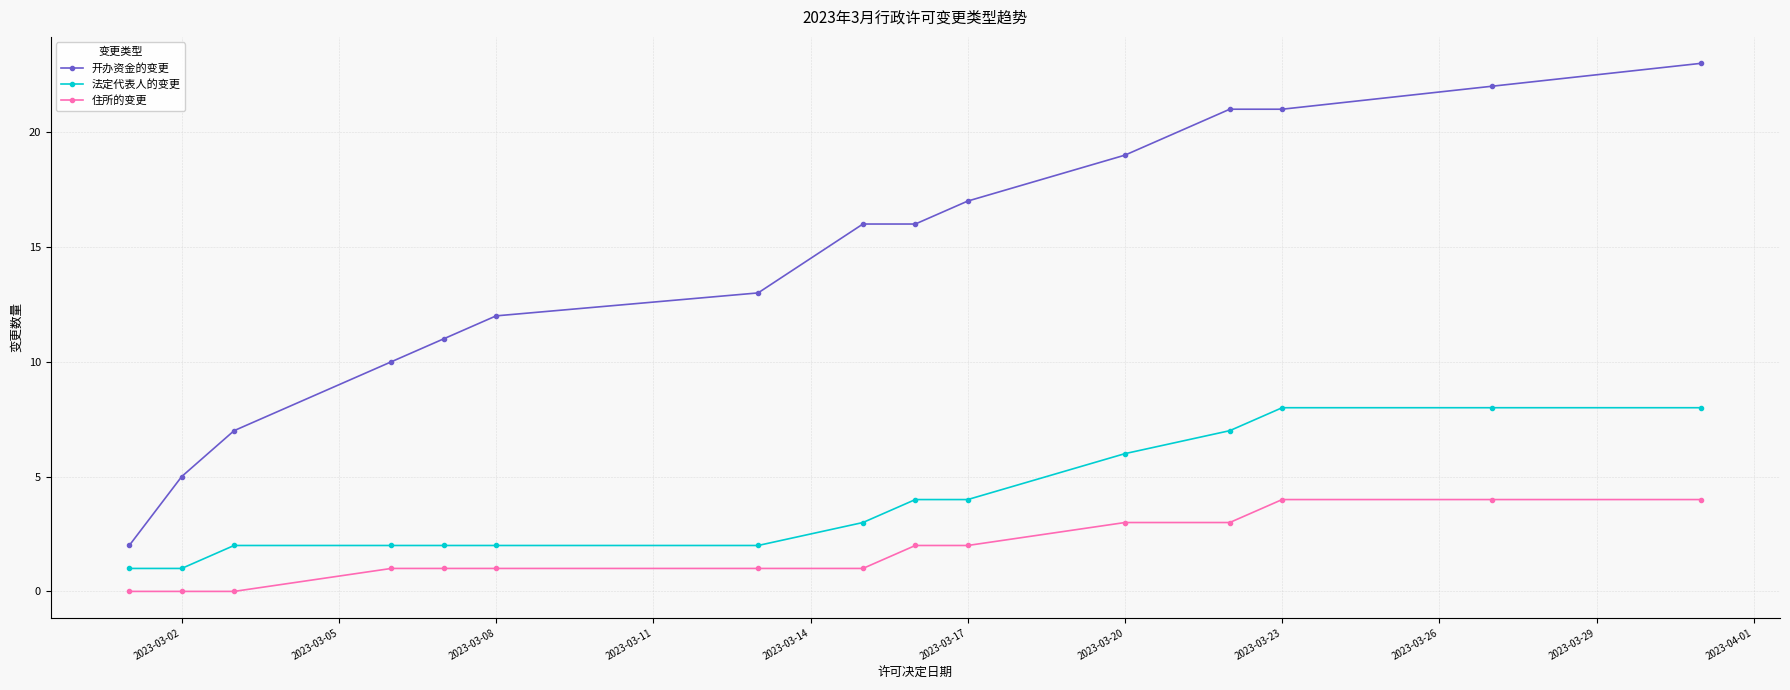

Reading left to right, list all the values displayed in this chart.

开办资金的变更: 2	5	7	10	11	12	13	16	16	17	19	21	21	22	23
法定代表人的变更: 1	1	2	2	2	2	2	3	4	4	6	7	8	8	8
住所的变更: 0	0	0	1	1	1	1	1	2	2	3	3	4	4	4